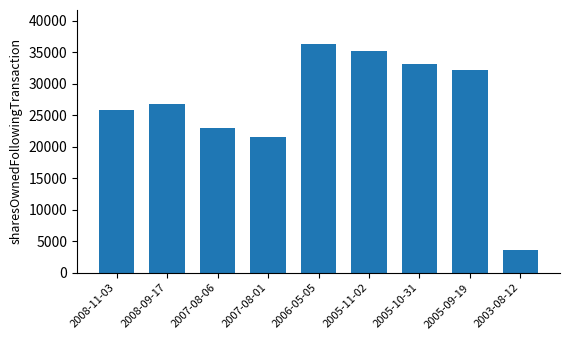

What is the maximum value shown in the chart?

36300